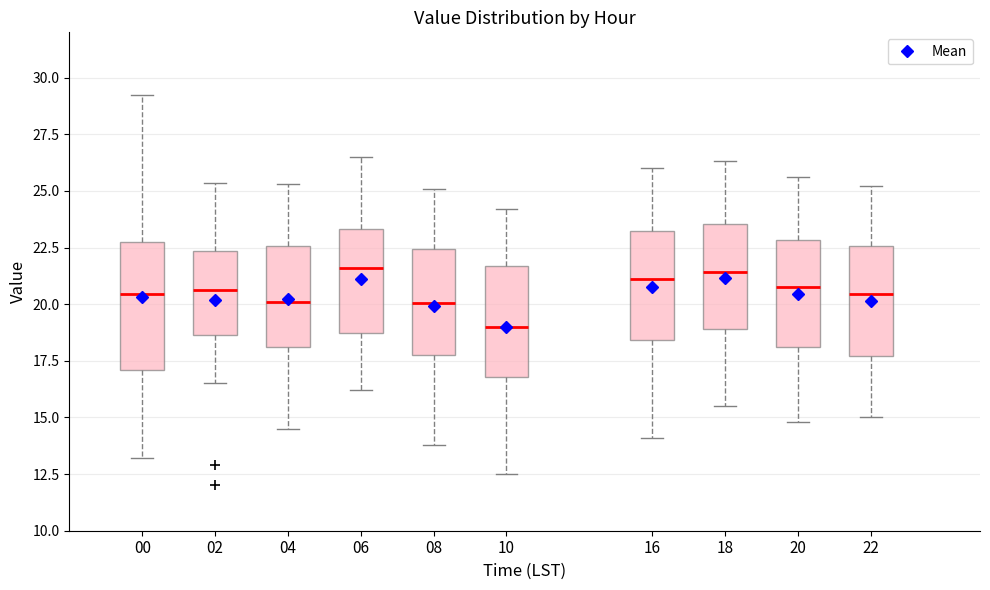

Which box's median line is the lowest?

10